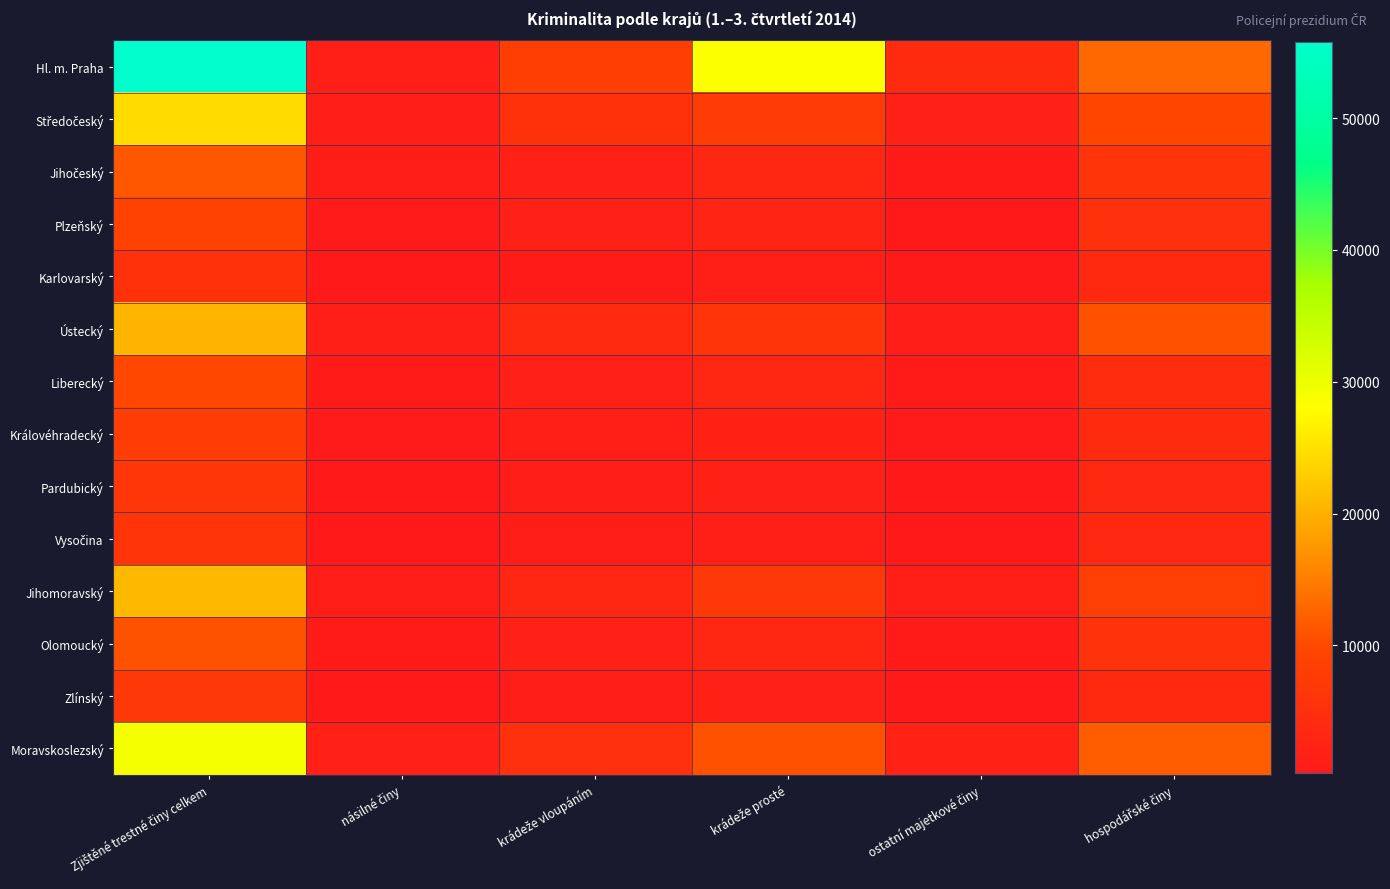

What is the total value across all series at krádeže prosté?

80706